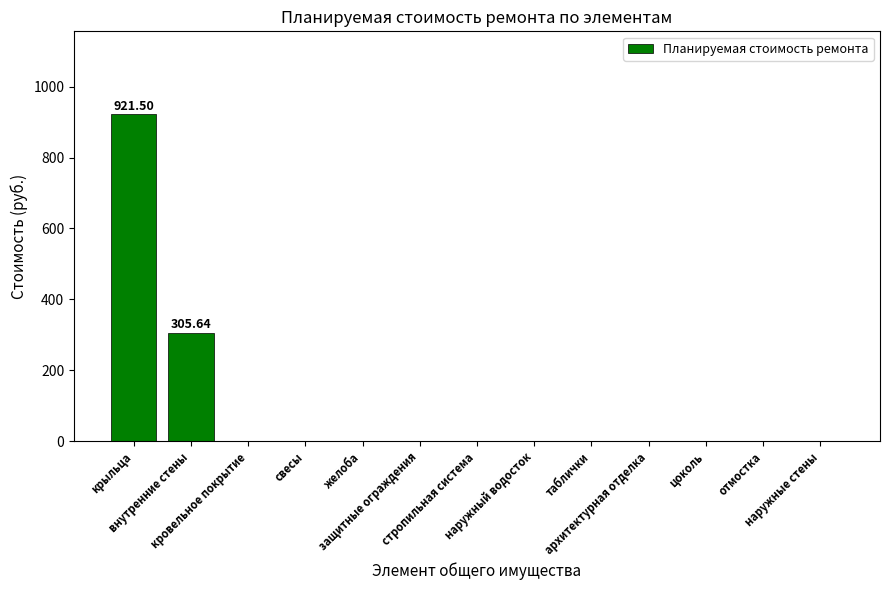

The value at защитные ограждения is 0.0. True or false?

True